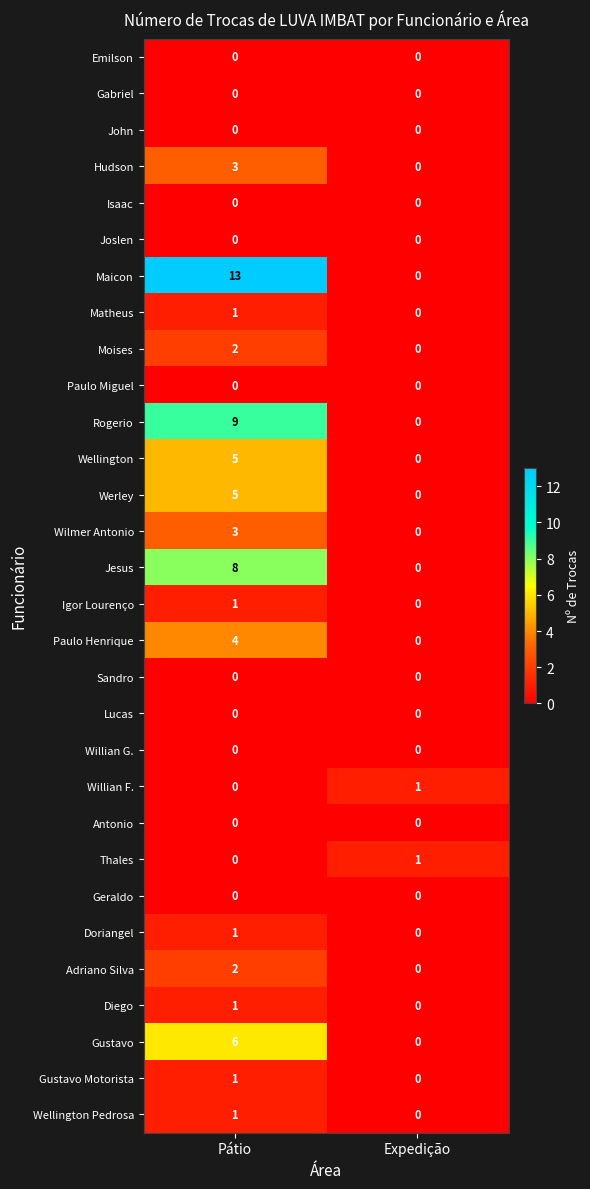

At how many categories does at least one series exceed 2?

1